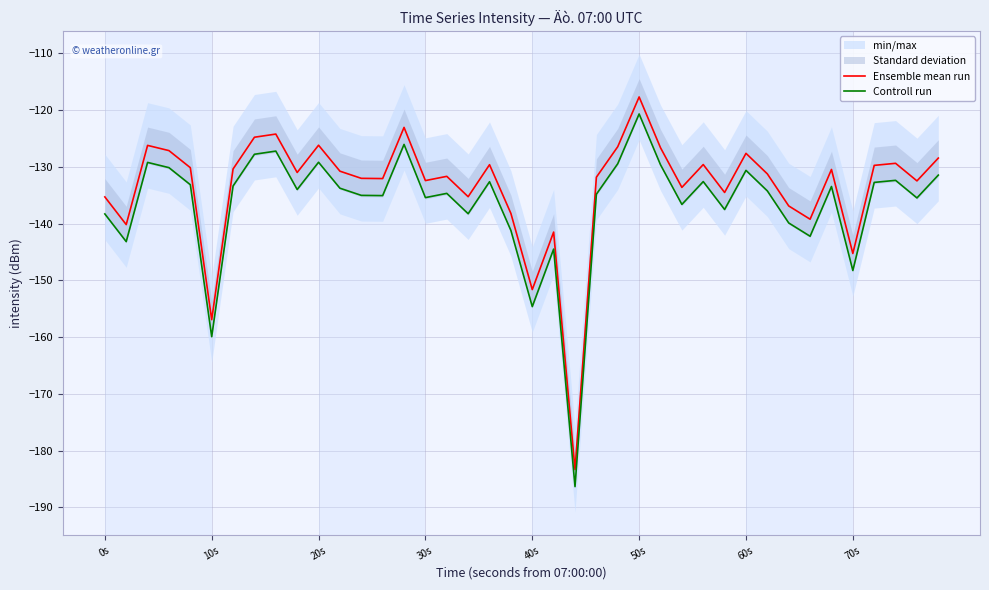

True or false: Controll run and Ensemble mean run cross at least once.

False